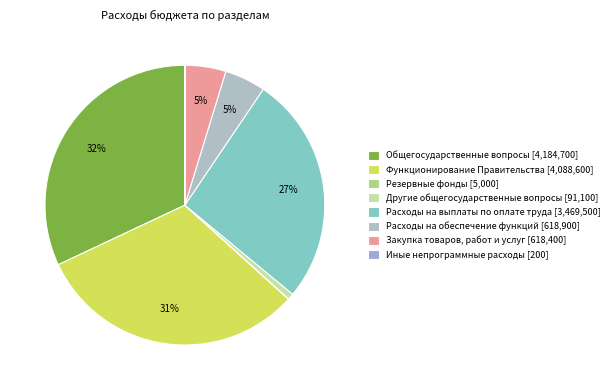

What percentage is the Закупка товаров, работ и услуг slice, to the nearest percent?

5%